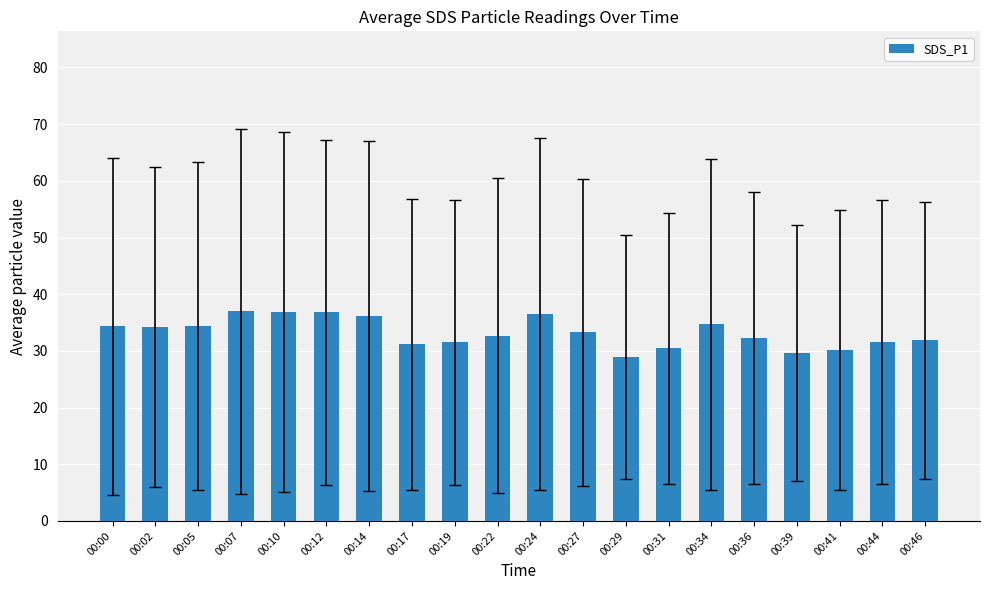

The value at 00:02 is 54.2. True or false?

False